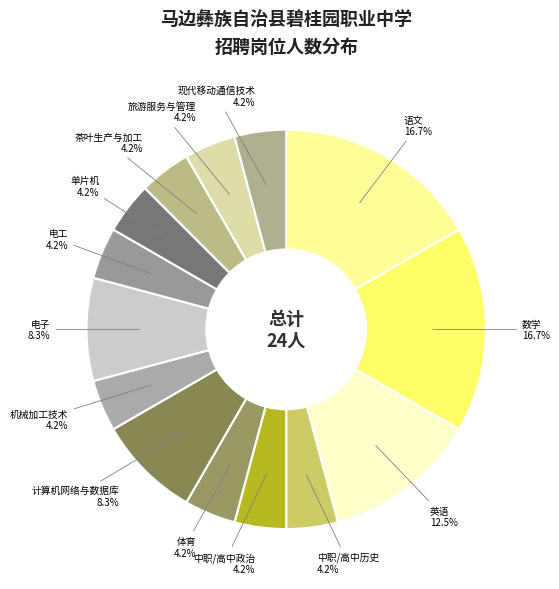

True or false: 茶叶生产与加工 accounts for 4% of the total.

True